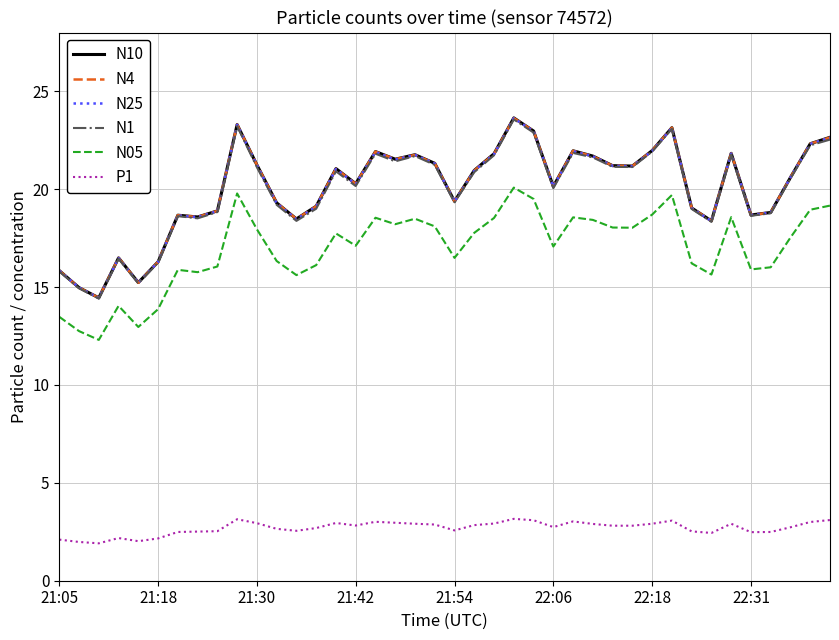

What is the maximum value for N25?

23.6